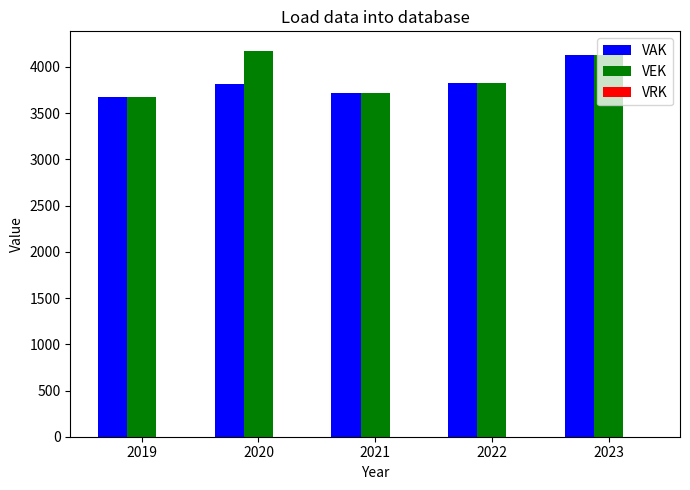

Is it true that VAK equals 4127 at 2023?

True